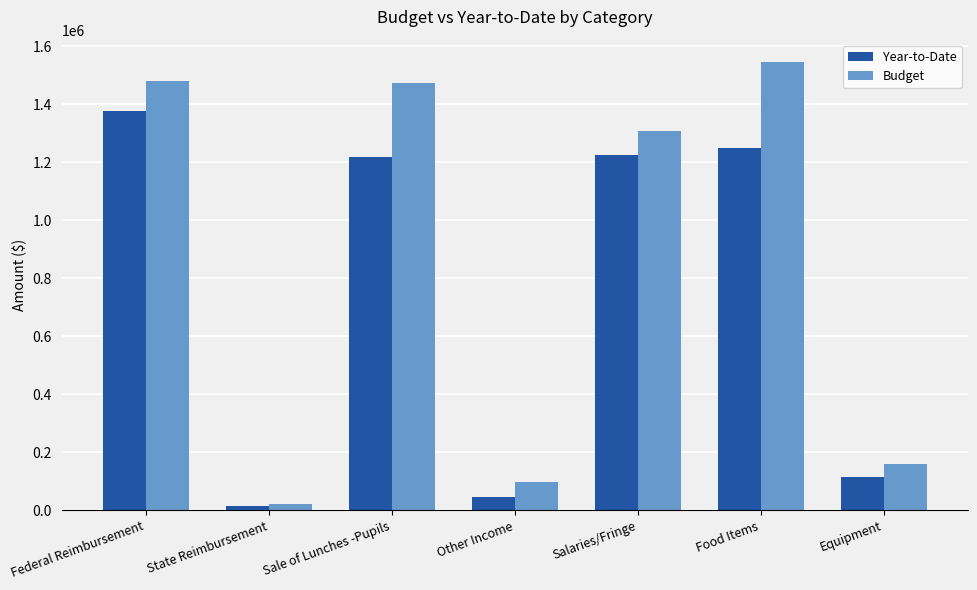

True or false: Year-to-Date has a value of 1248320.1 at Food Items.

True